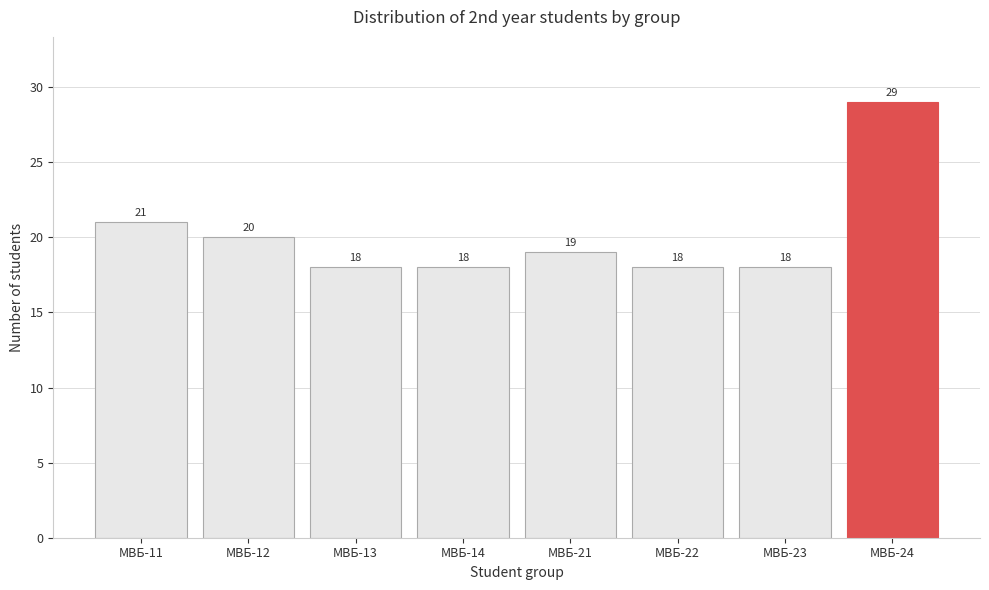

Reading right to left, transcribe all the data shown in this chart.

29	18	18	19	18	18	20	21